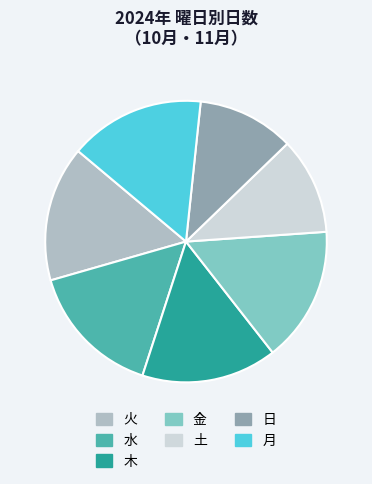

Is it true that 火 is 16% of the pie?

True